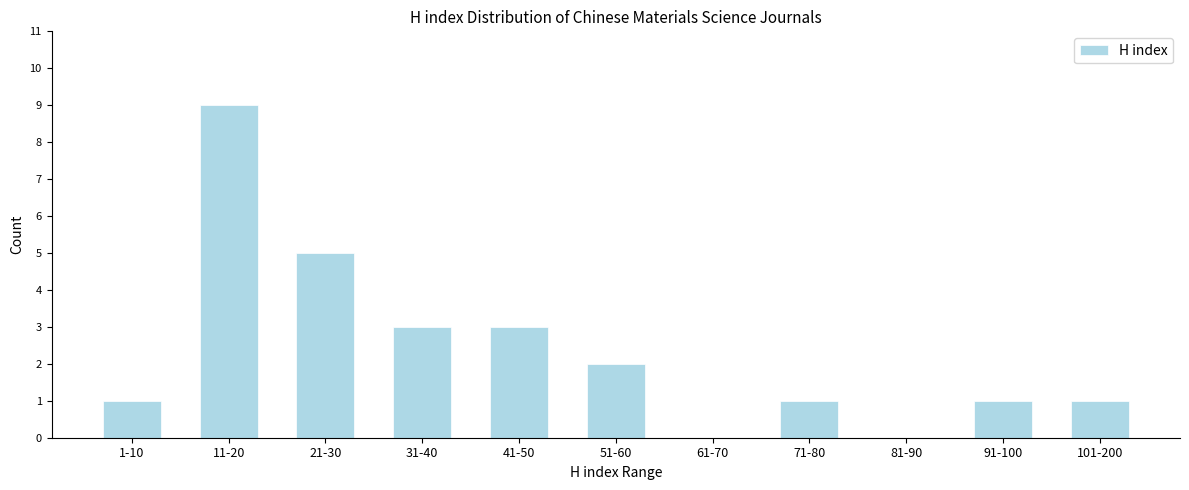

Reading left to right, what are all the values shown in this chart?

1-10=1	11-20=9	21-30=5	31-40=3	41-50=3	51-60=2	61-70=0	71-80=1	81-90=0	91-100=1	101-200=1